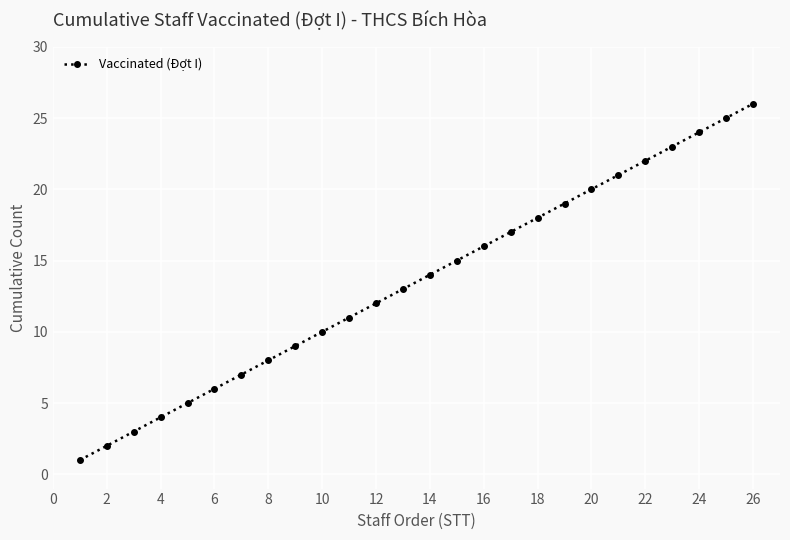

True or false: there are more than 2 points higher than both neighbors.

False